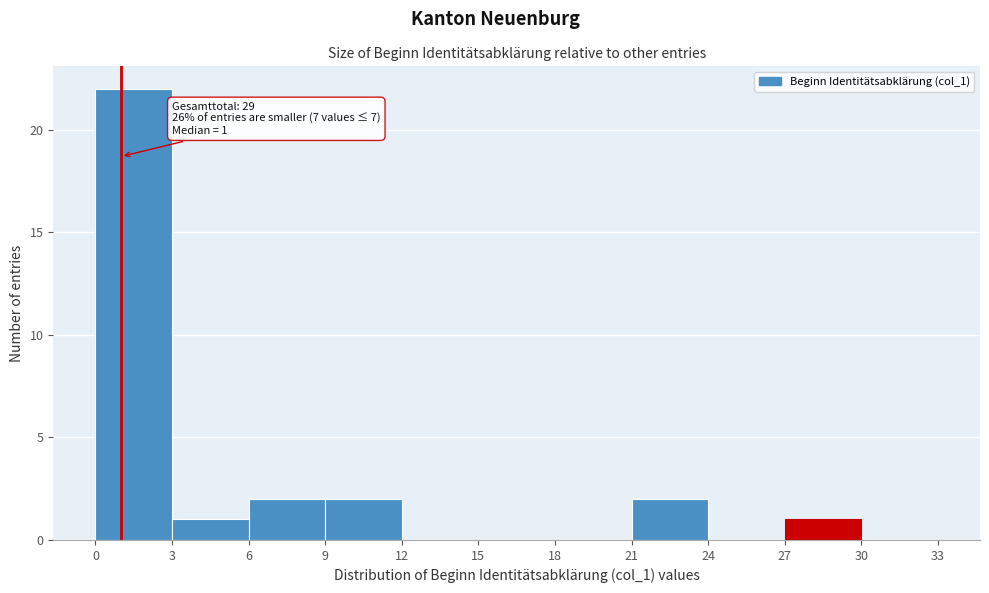

Over which range of the x-axis is the bar tallest?

0 to 3